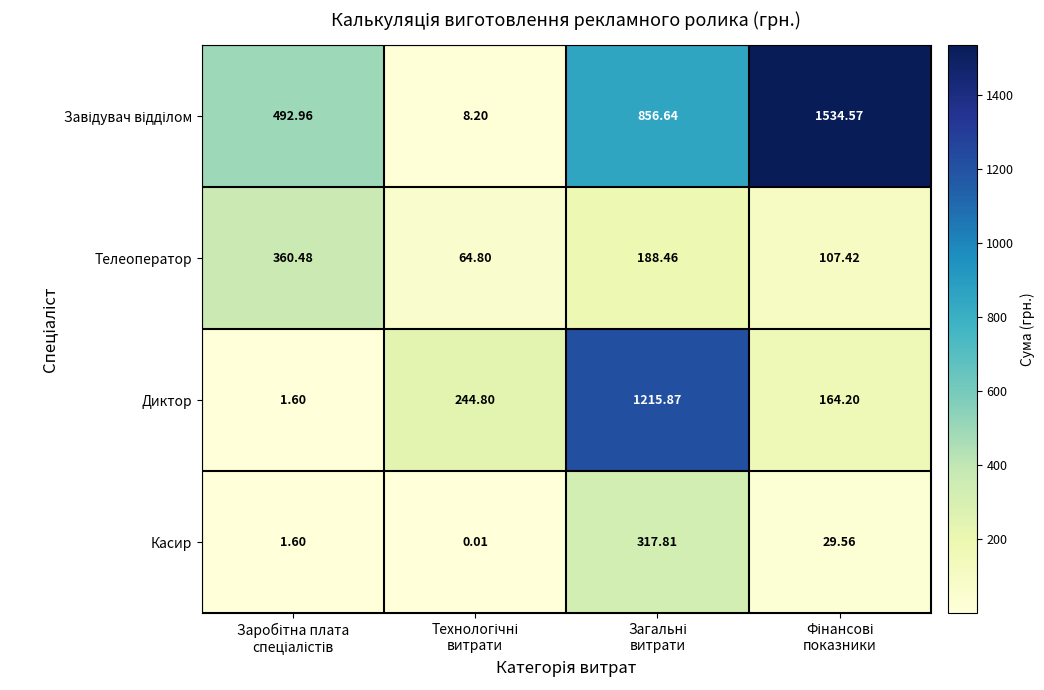

Count the number of data series in this chart.

4